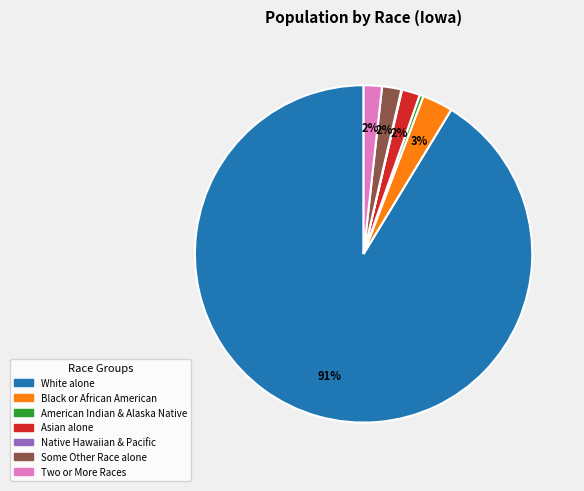

Is there any slice that represents more than half of the pie?

Yes